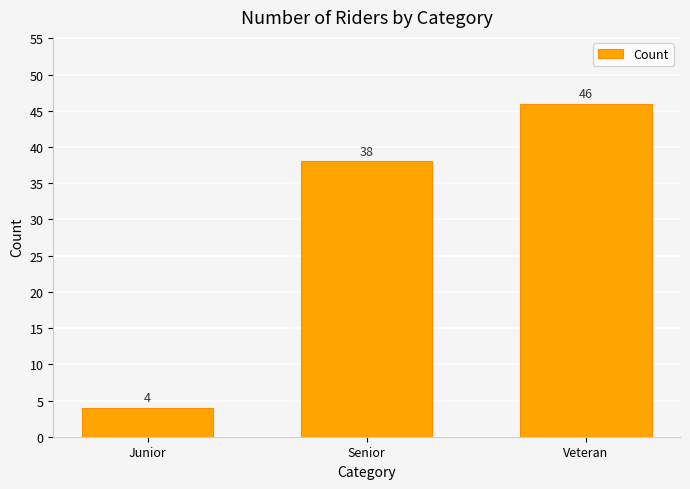

Rank the categories by value from lowest to highest.

Junior, Senior, Veteran